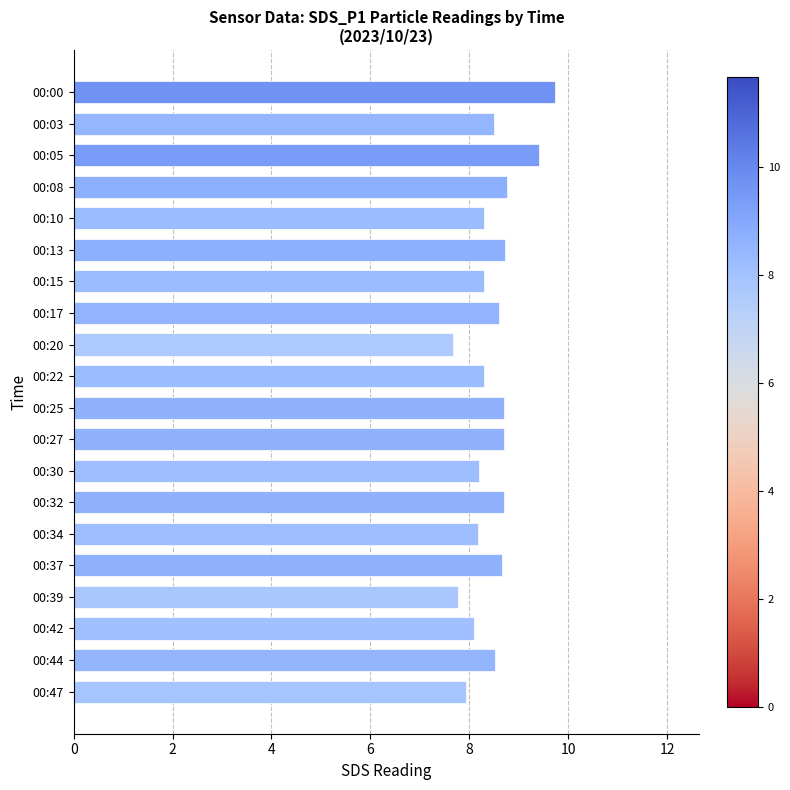

What is the change in value from 00:20 to 00:44?

+0.9